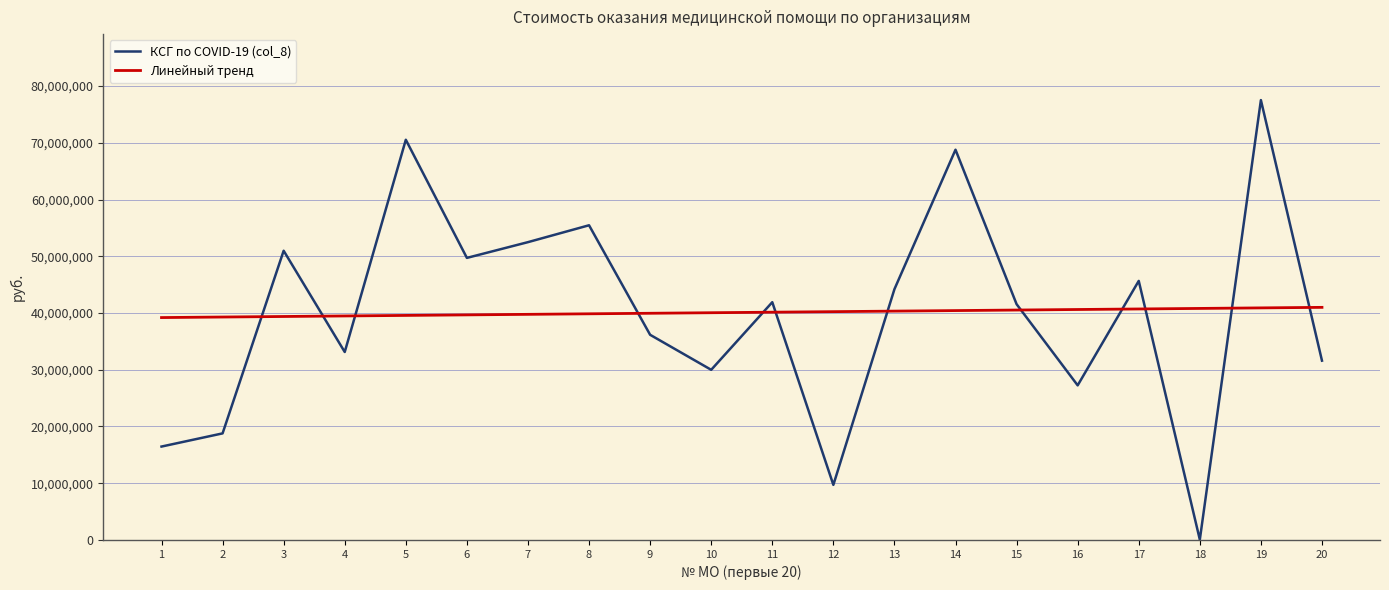

List the series in order of their peak value, highest first.

КСГ по COVID-19 (col_8), Линейный тренд